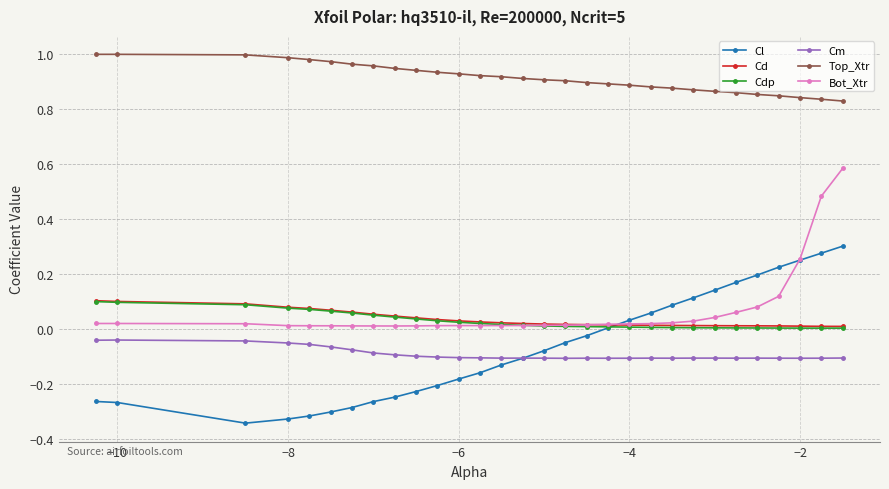

Which series has the largest total across all categories?

Top_Xtr